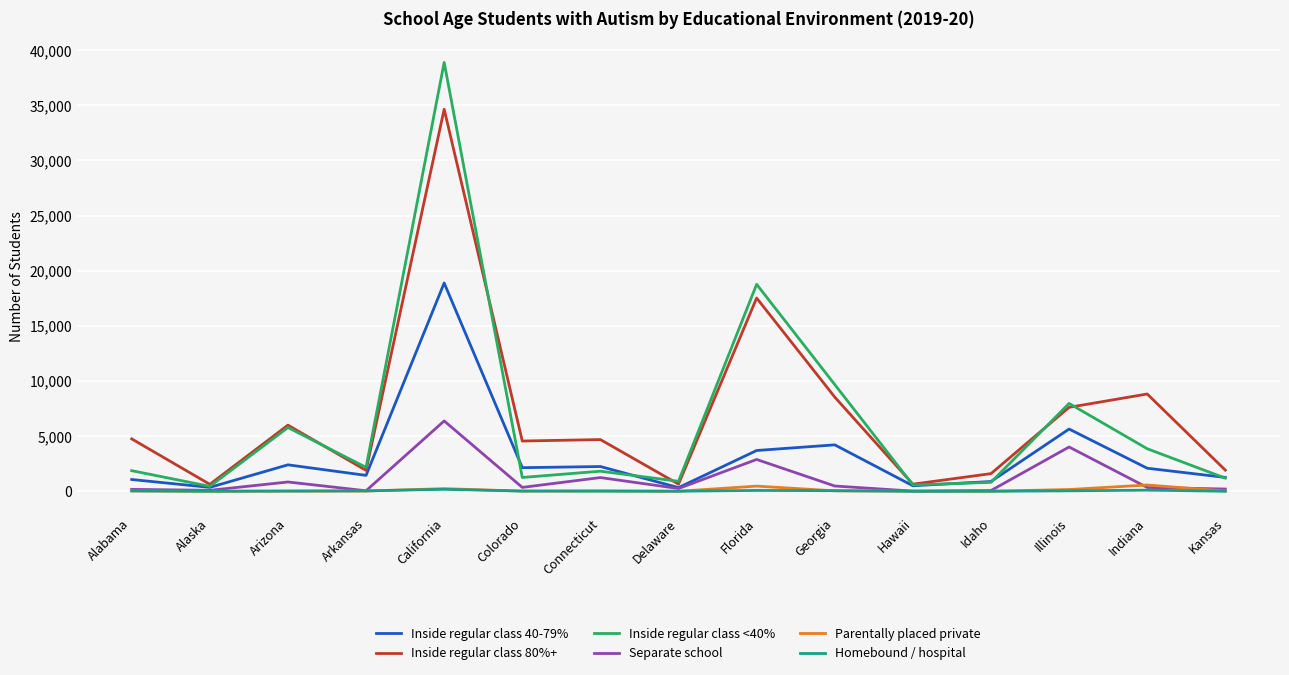

What is the highest value of the Separate school series?

6378